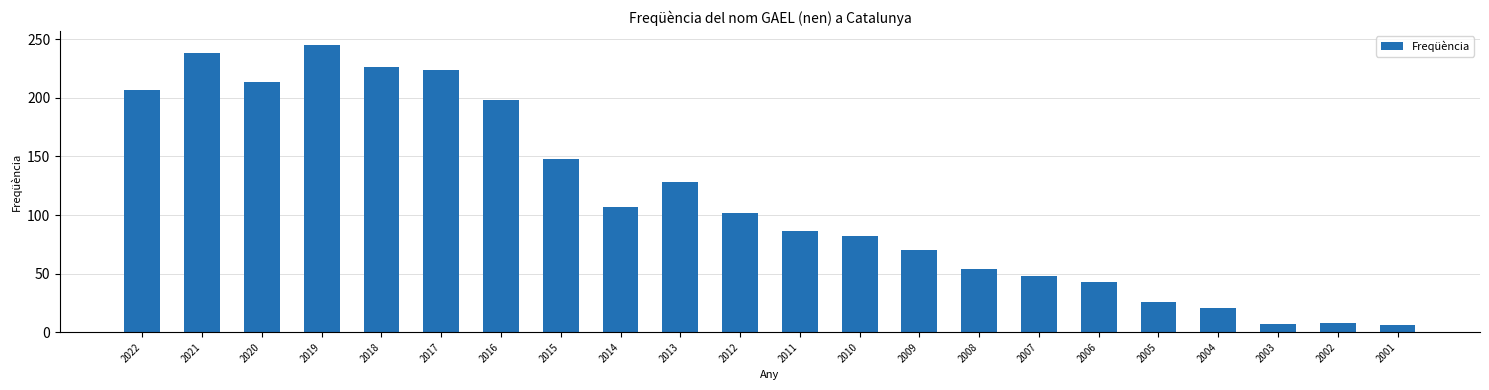

What is the approximate value at 2001?

6